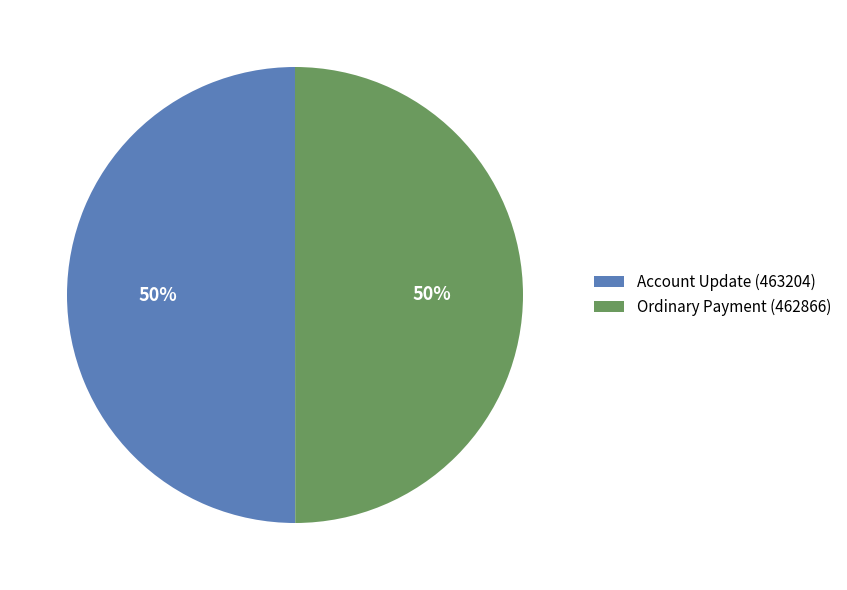

What is the ratio of the value at Account Update (463204) to the value at Ordinary Payment (462866)?

1.0